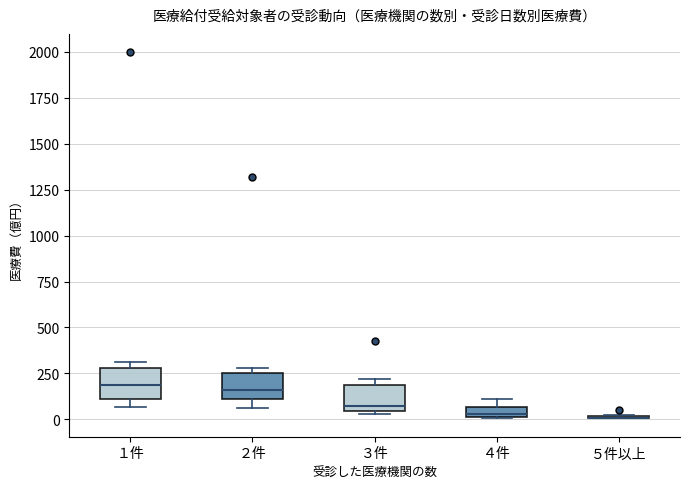

Where is the lower edge of the box for １件 on the y-axis? The values are not printed on the chart, so give them approximately, as read against the axis.

100